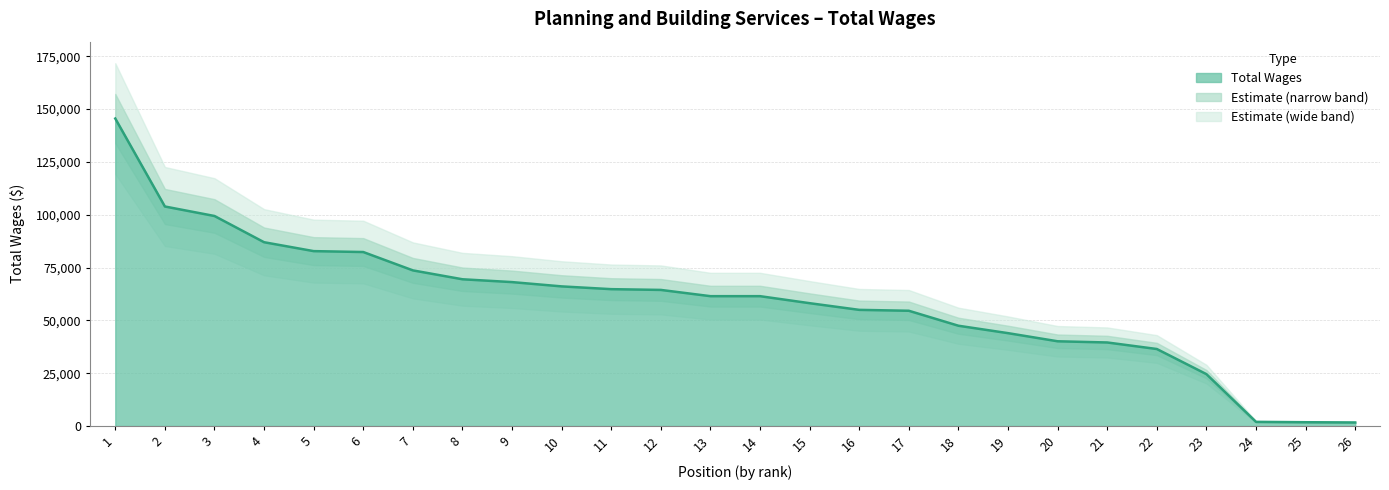

What is the sum of the values at 26 and 7?

75331